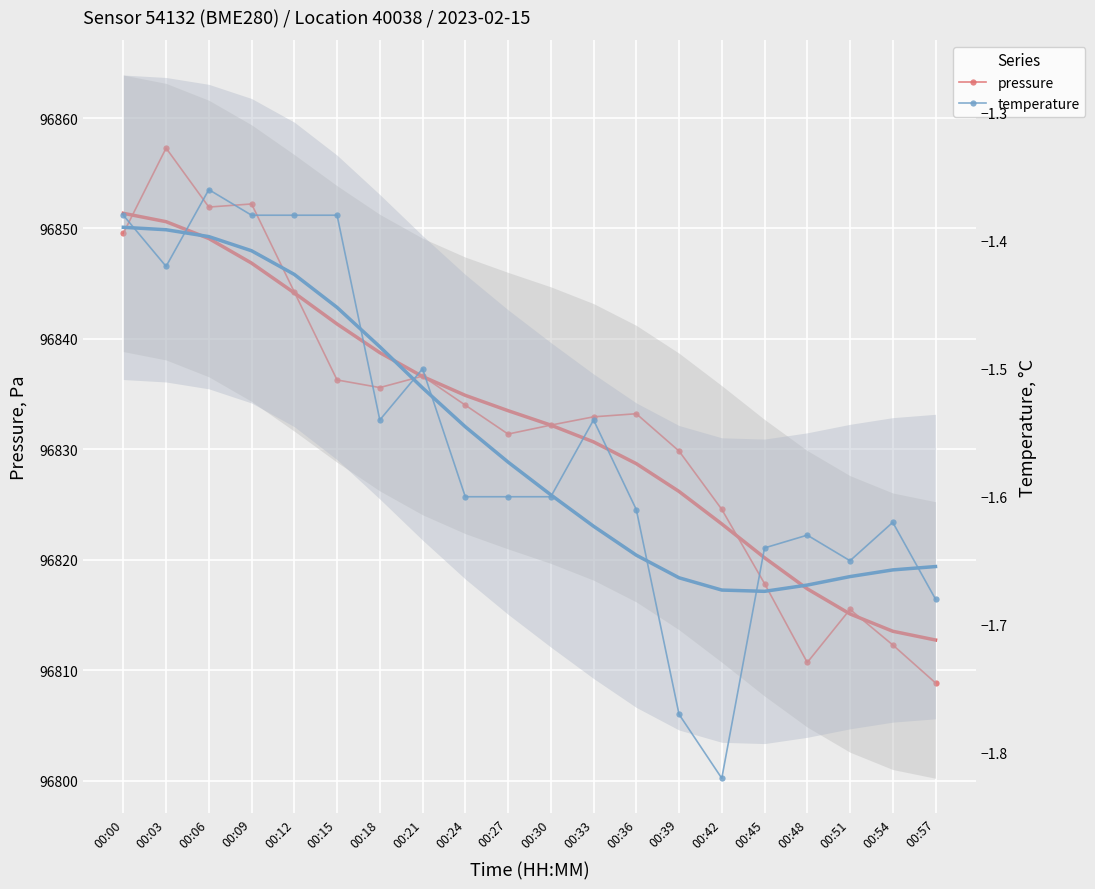

Reading left to right, extract all data points from this chart.

pressure: 96849.6	96857.3	96851.9	96852.2	96844.2	96836.3	96835.6	96836.6	96834.0	96831.4	96832.2	96832.9	96833.2	96829.8	96824.6	96817.8	96810.7	96815.5	96812.3	96808.8
temperature: -1.4	-1.4	-1.4	-1.4	-1.4	-1.4	-1.5	-1.5	-1.6	-1.6	-1.6	-1.5	-1.6	-1.8	-1.8	-1.6	-1.6	-1.6	-1.6	-1.7